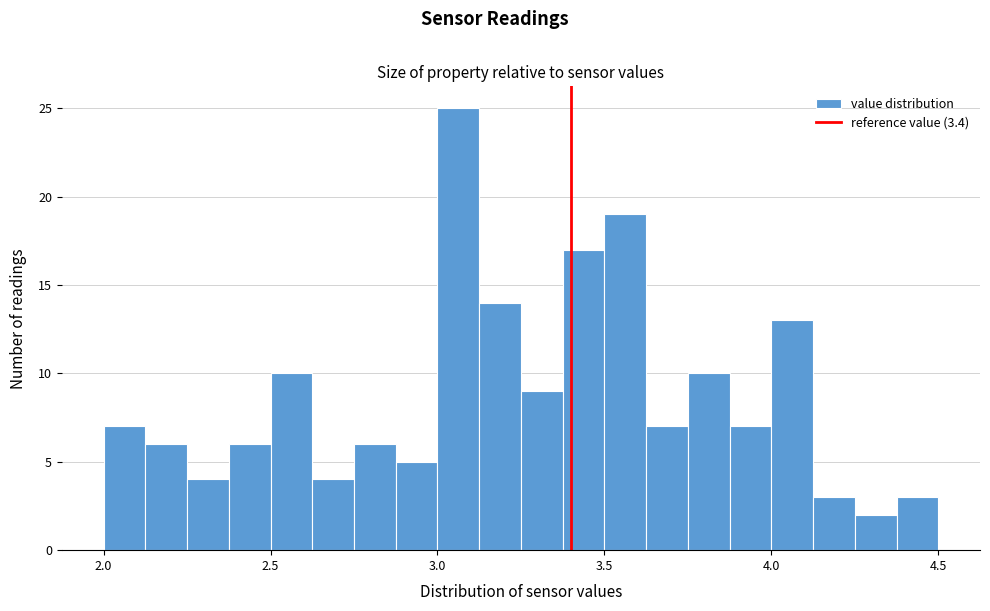

Around what value on the x-axis is the tallest bar? Give the approximate position of its centre, as read against the axis.

3.05